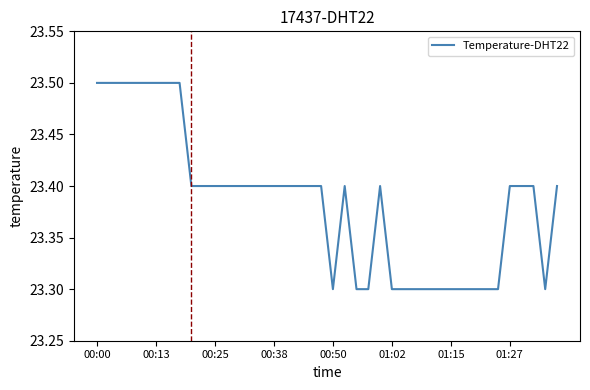

What is the greatest value displayed?

23.5